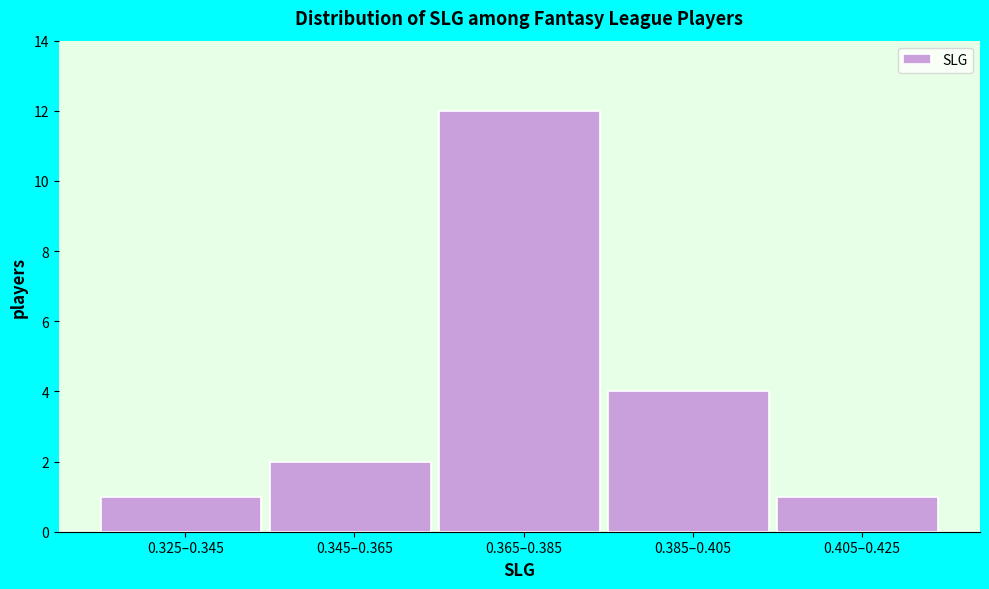

Reading left to right, what are all the values shown in this chart?

1	2	12	4	1